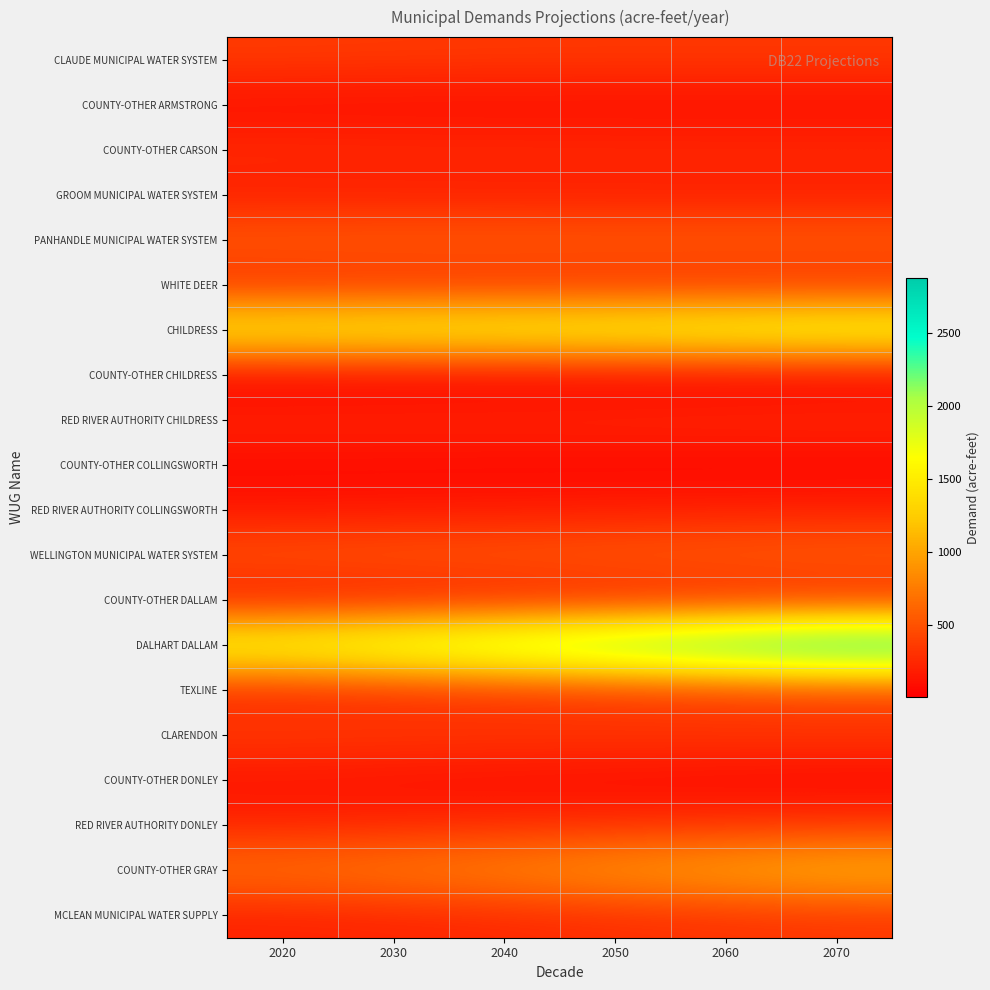

Count the number of data series in this chart.

20